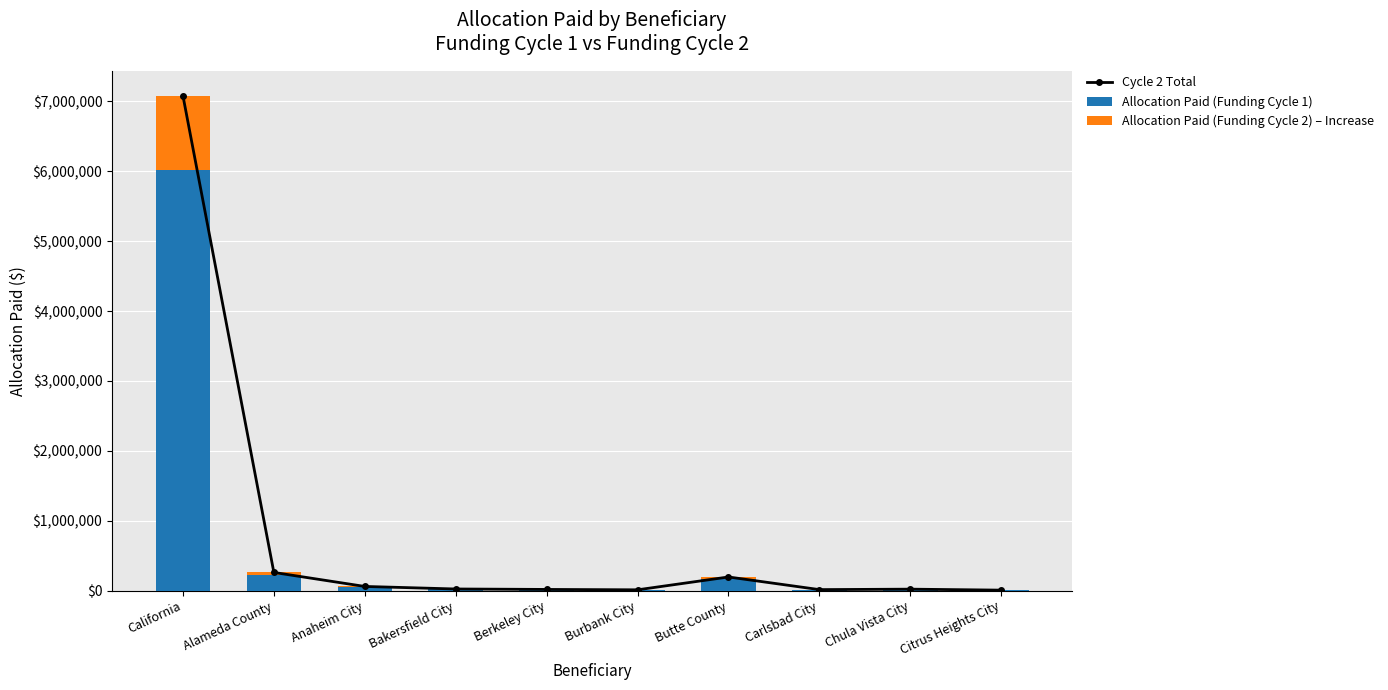

What is the label of the 3rd bar from the left?

Anaheim City